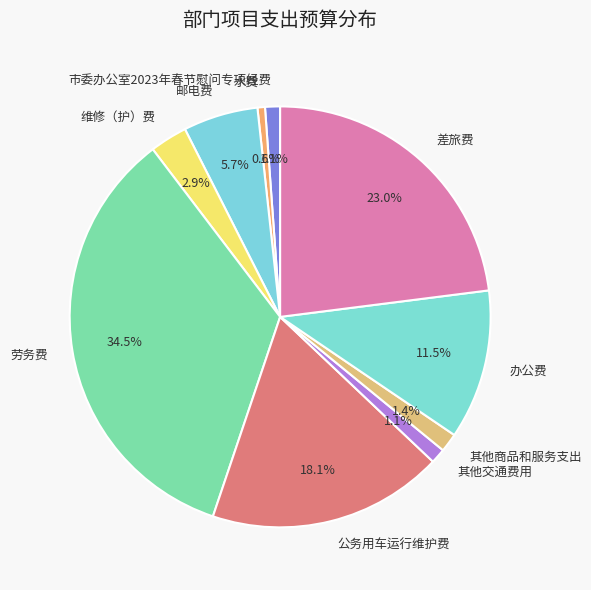

What percentage is the 差旅费 slice, to the nearest percent?

23%